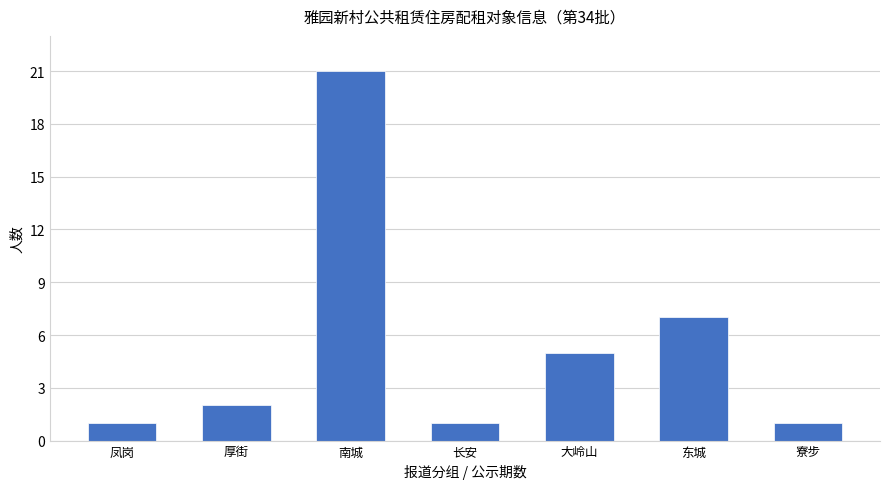

What is the difference between the maximum and minimum values?

20